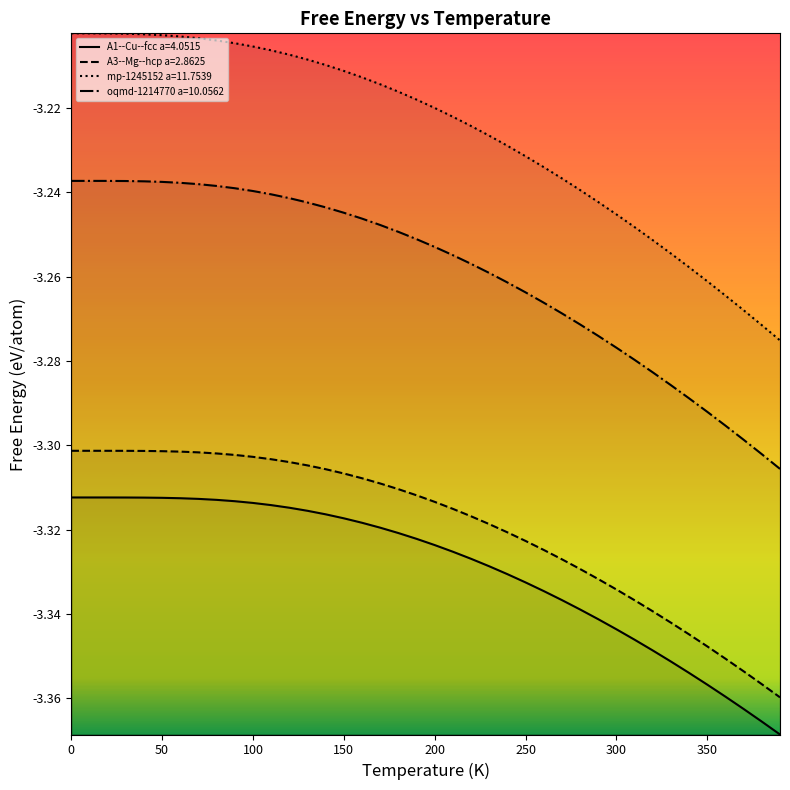

What is the average value of the A3--Mg--hcp a=2.8625 series?

-3.3